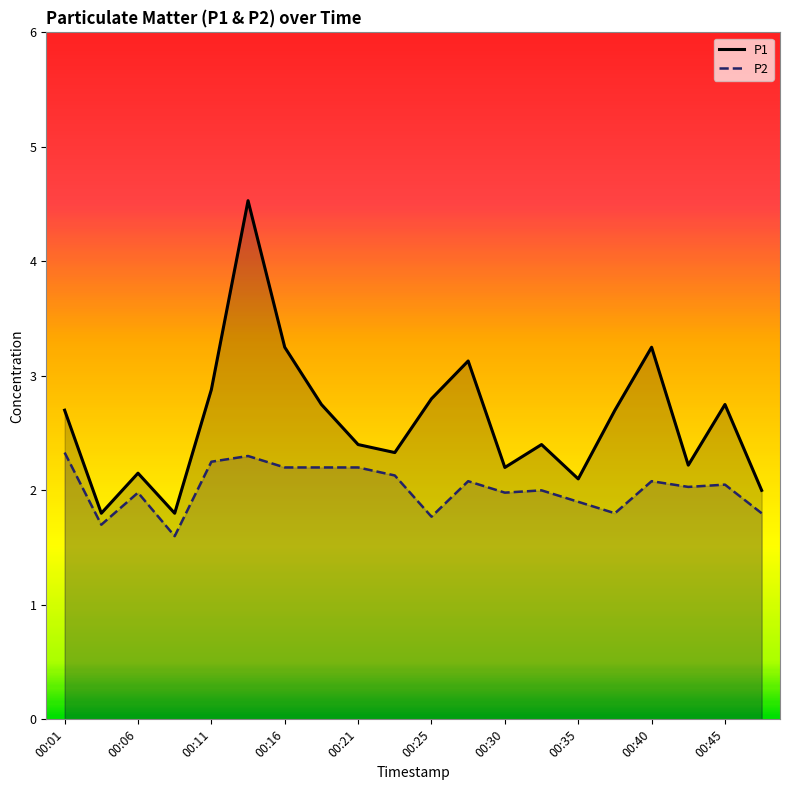

What is the minimum value for P2?

1.6